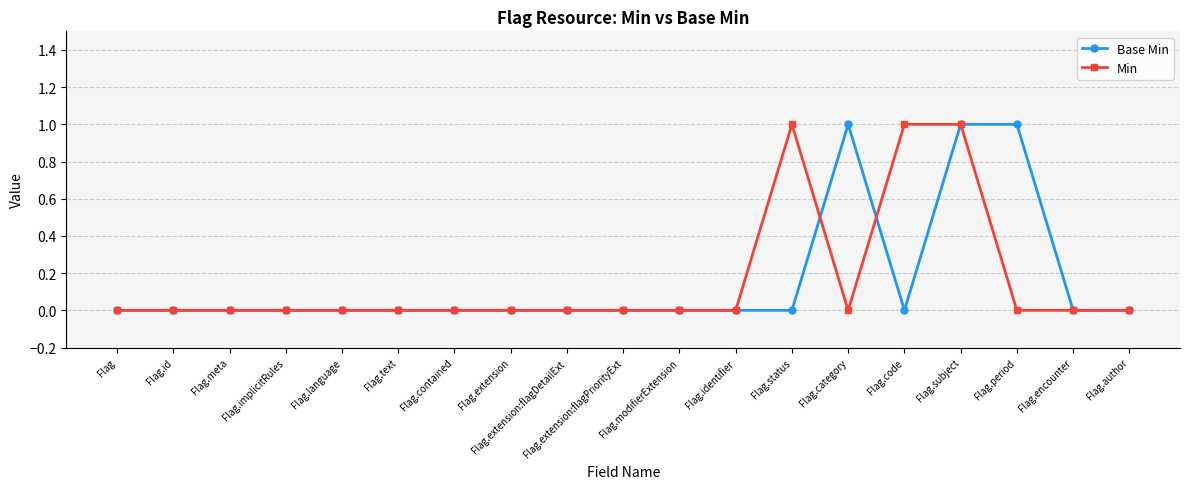

Is the value of Min at Flag.code greater than the value of Base Min at Flag.author?

Yes